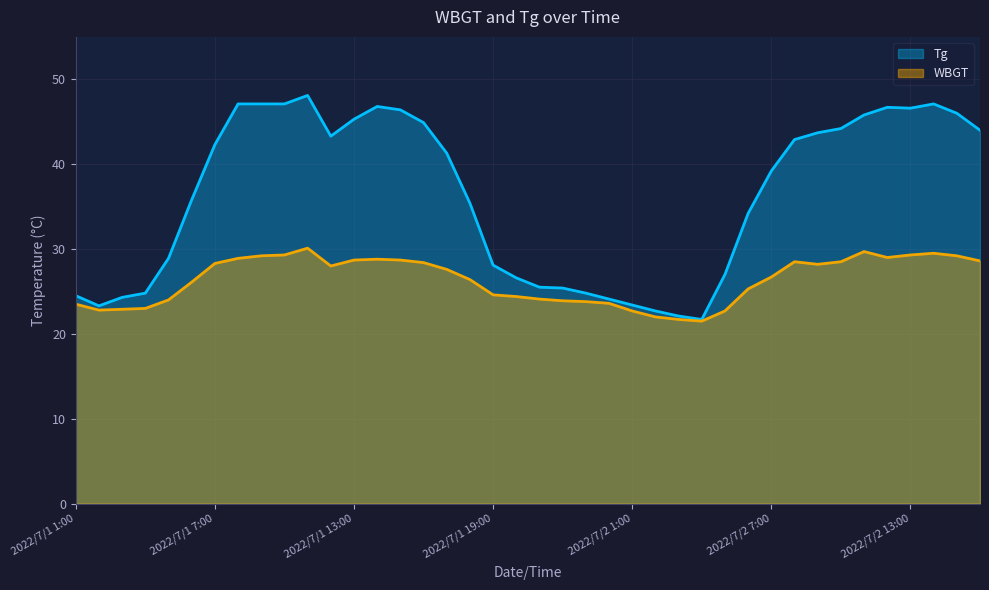

Which has a higher value, 2022/7/1 5:00 or 2022/7/1 7:00?

2022/7/1 7:00